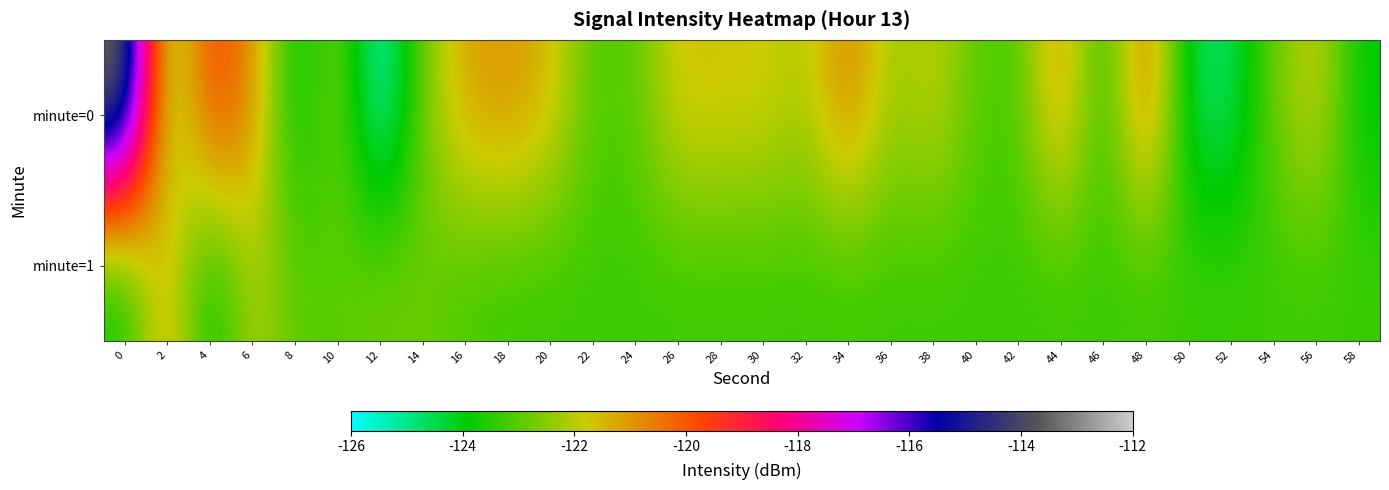

Rank the series by their maximum value, from lowest to highest.

minute=1, minute=0